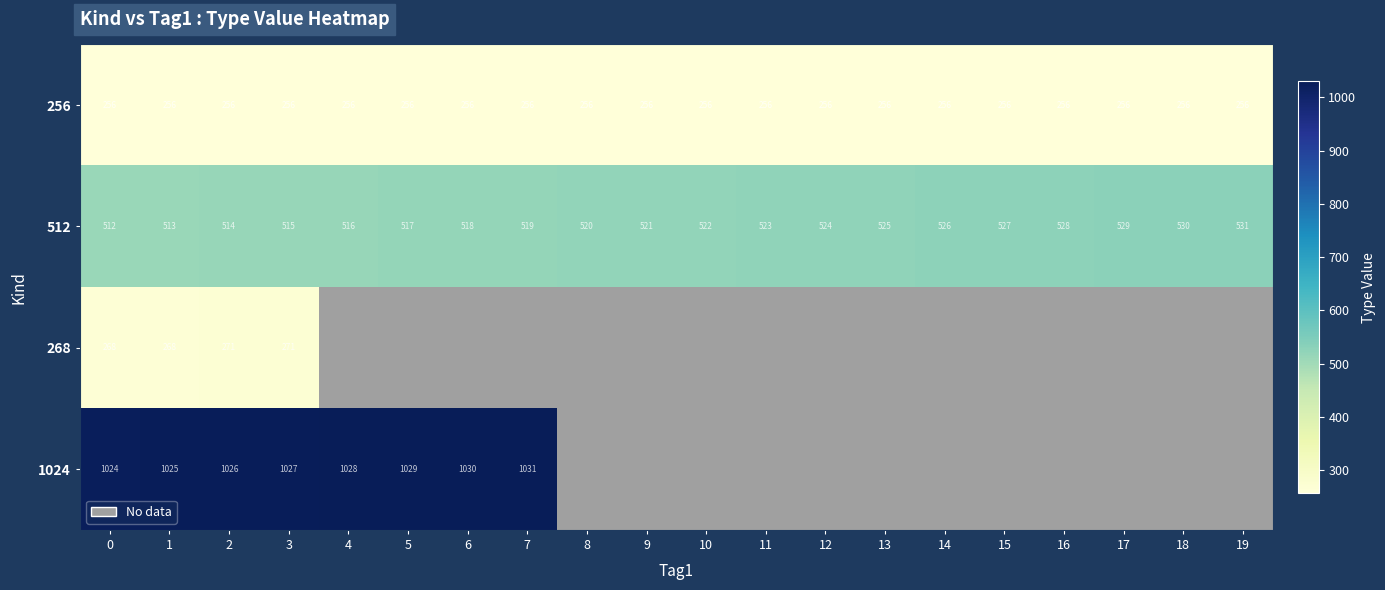

What is the difference between the 512 values at 14 and 4?

10